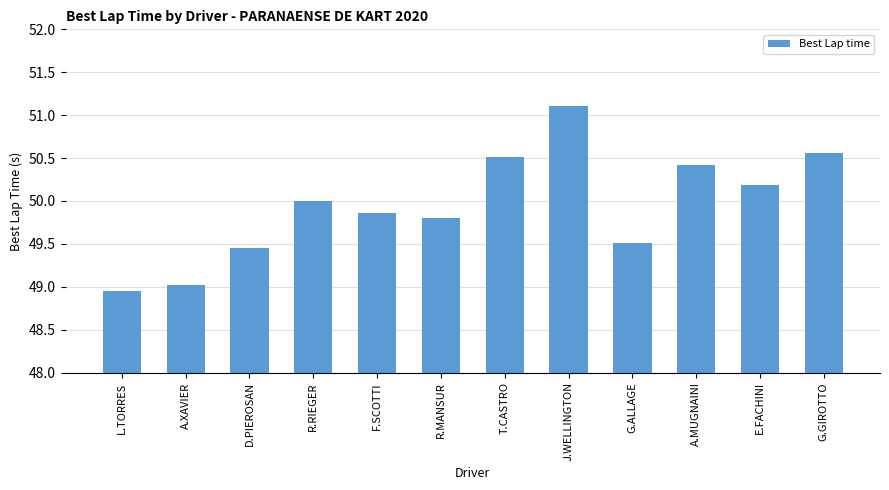

List the labels in order of value, smallest first.

L.TORRES, A.XAVIER, D.PIEROSAN, G.ALLAGE, R.MANSUR, F.SCOTTI, R.RIEGER, E.FACHINI, A.MUGNAINI, T.CASTRO, G.GIROTTO, J.WELLINGTON